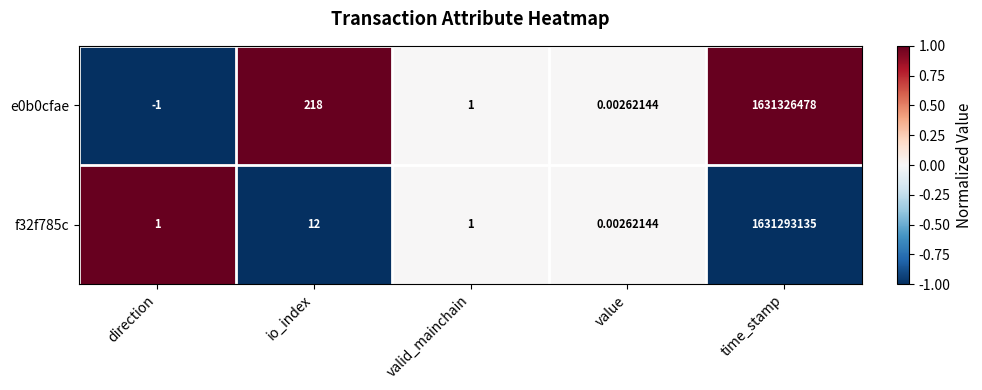

Where does the e0b0cfae series first go above 1?

io_index